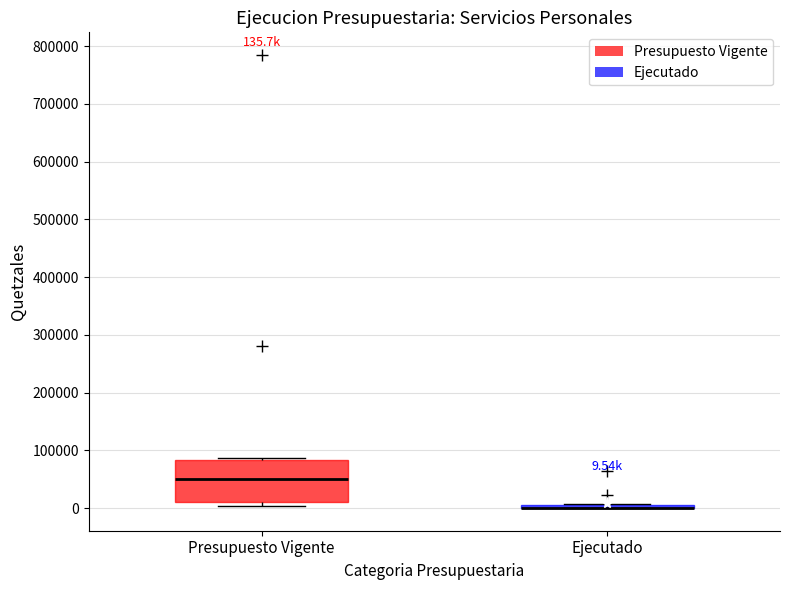

Which box is the tallest, from its lower edge to its upper edge?

Presupuesto Vigente